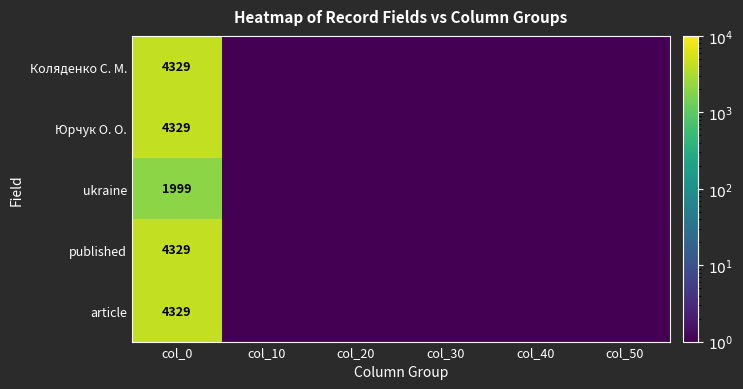

What is the total value across all series at col_0?

19315.0